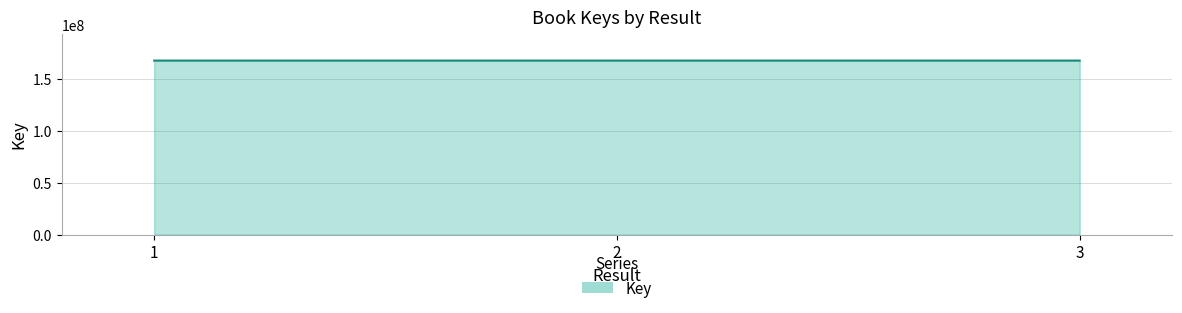

The chart shows a value of 275712945 at 3. True or false?

False